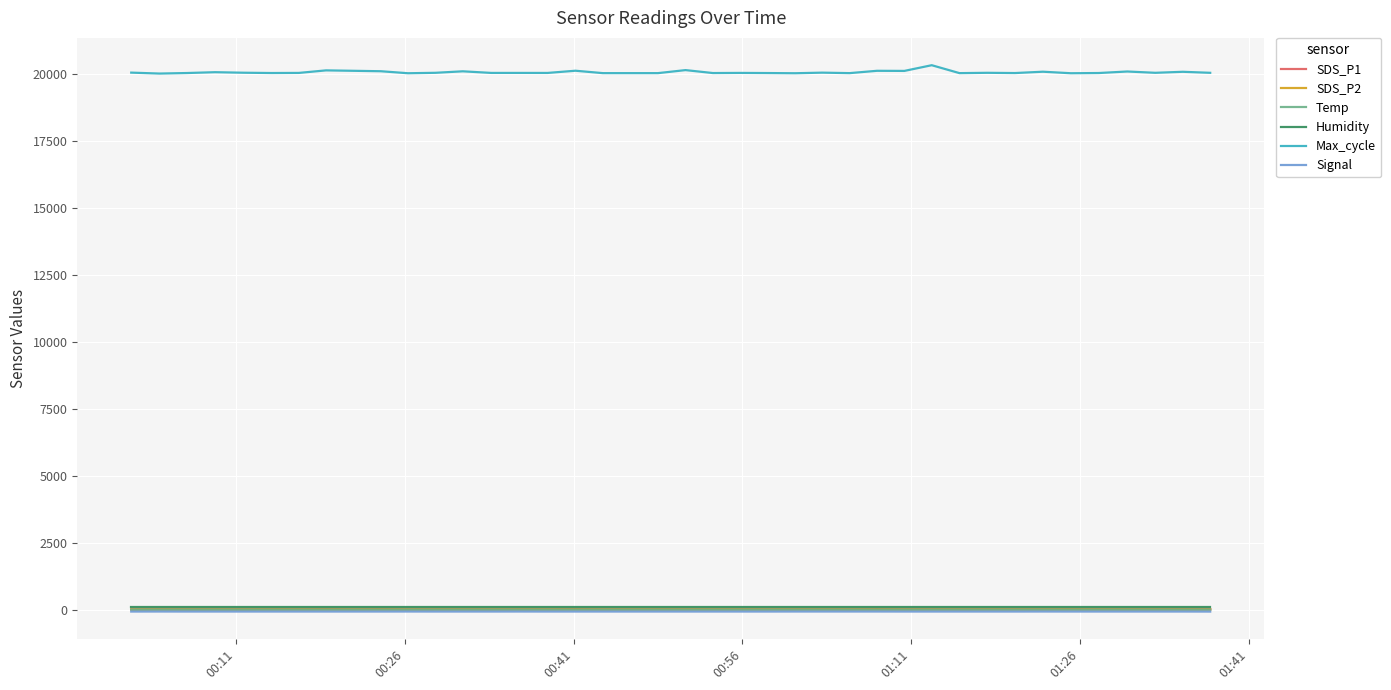

Which series has the widest spread of values?

Max_cycle